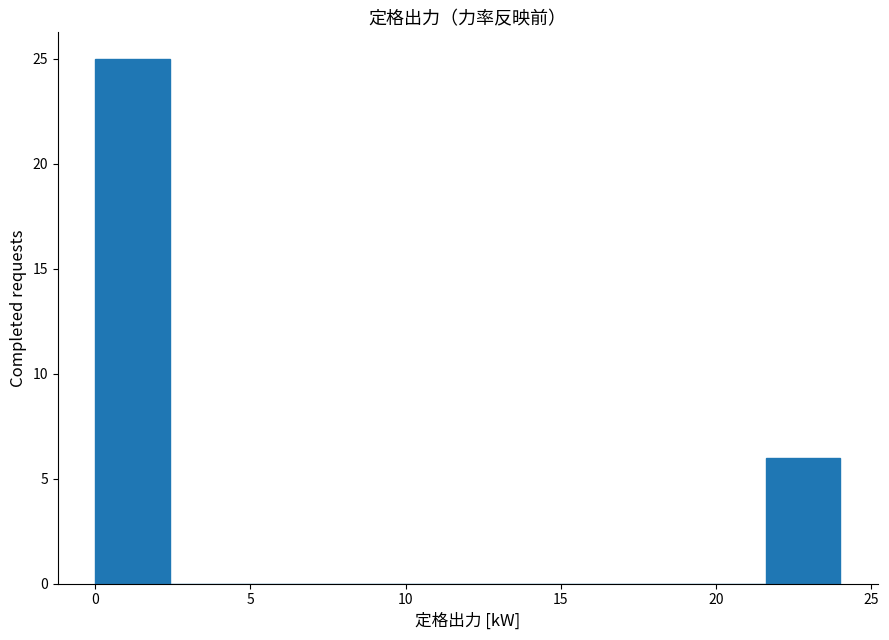

Over which range of the x-axis is the bar tallest?

0.0 to 2.4